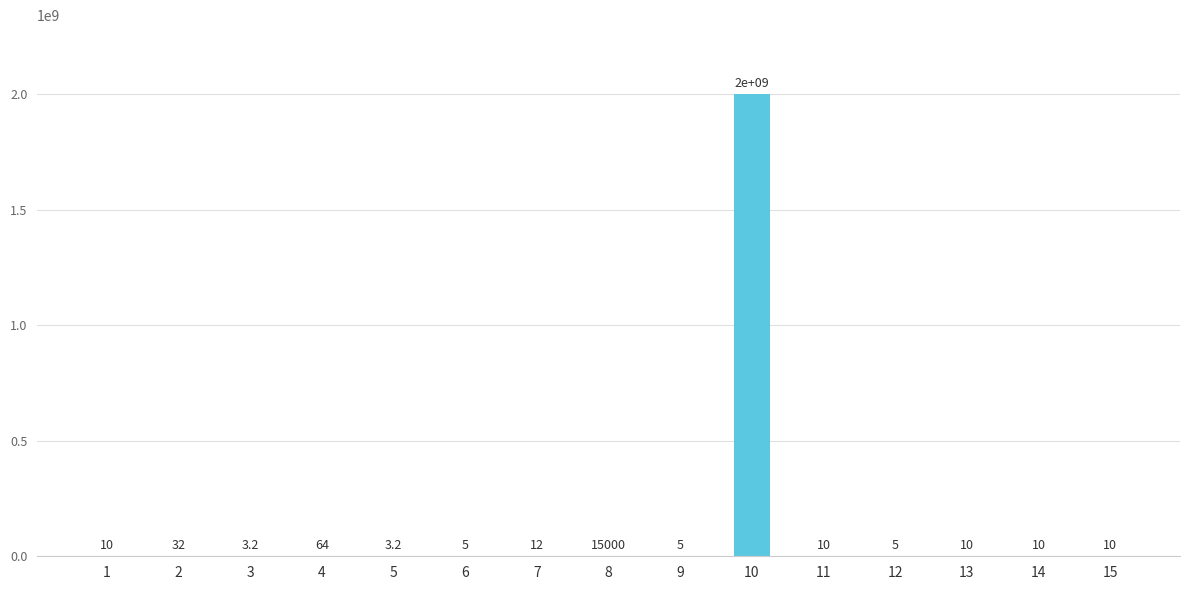

What is the average value?

133334345.3